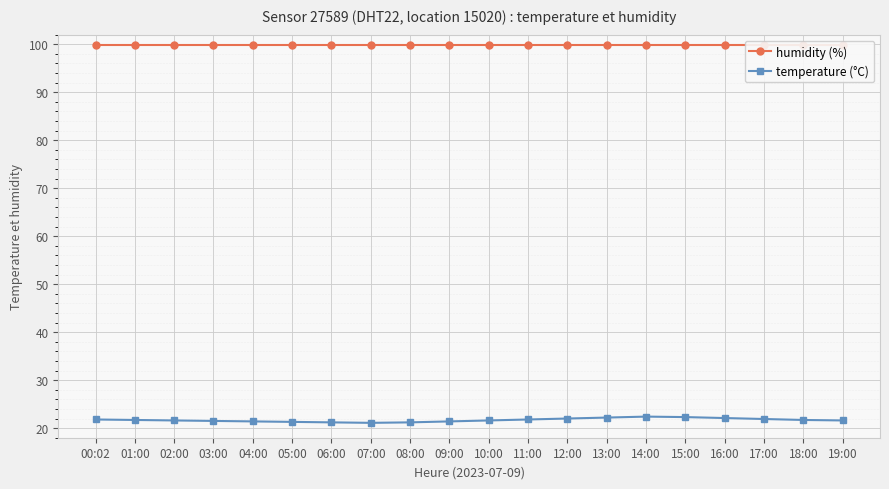

What is the difference between the highest and lowest values at 19:00?

78.3